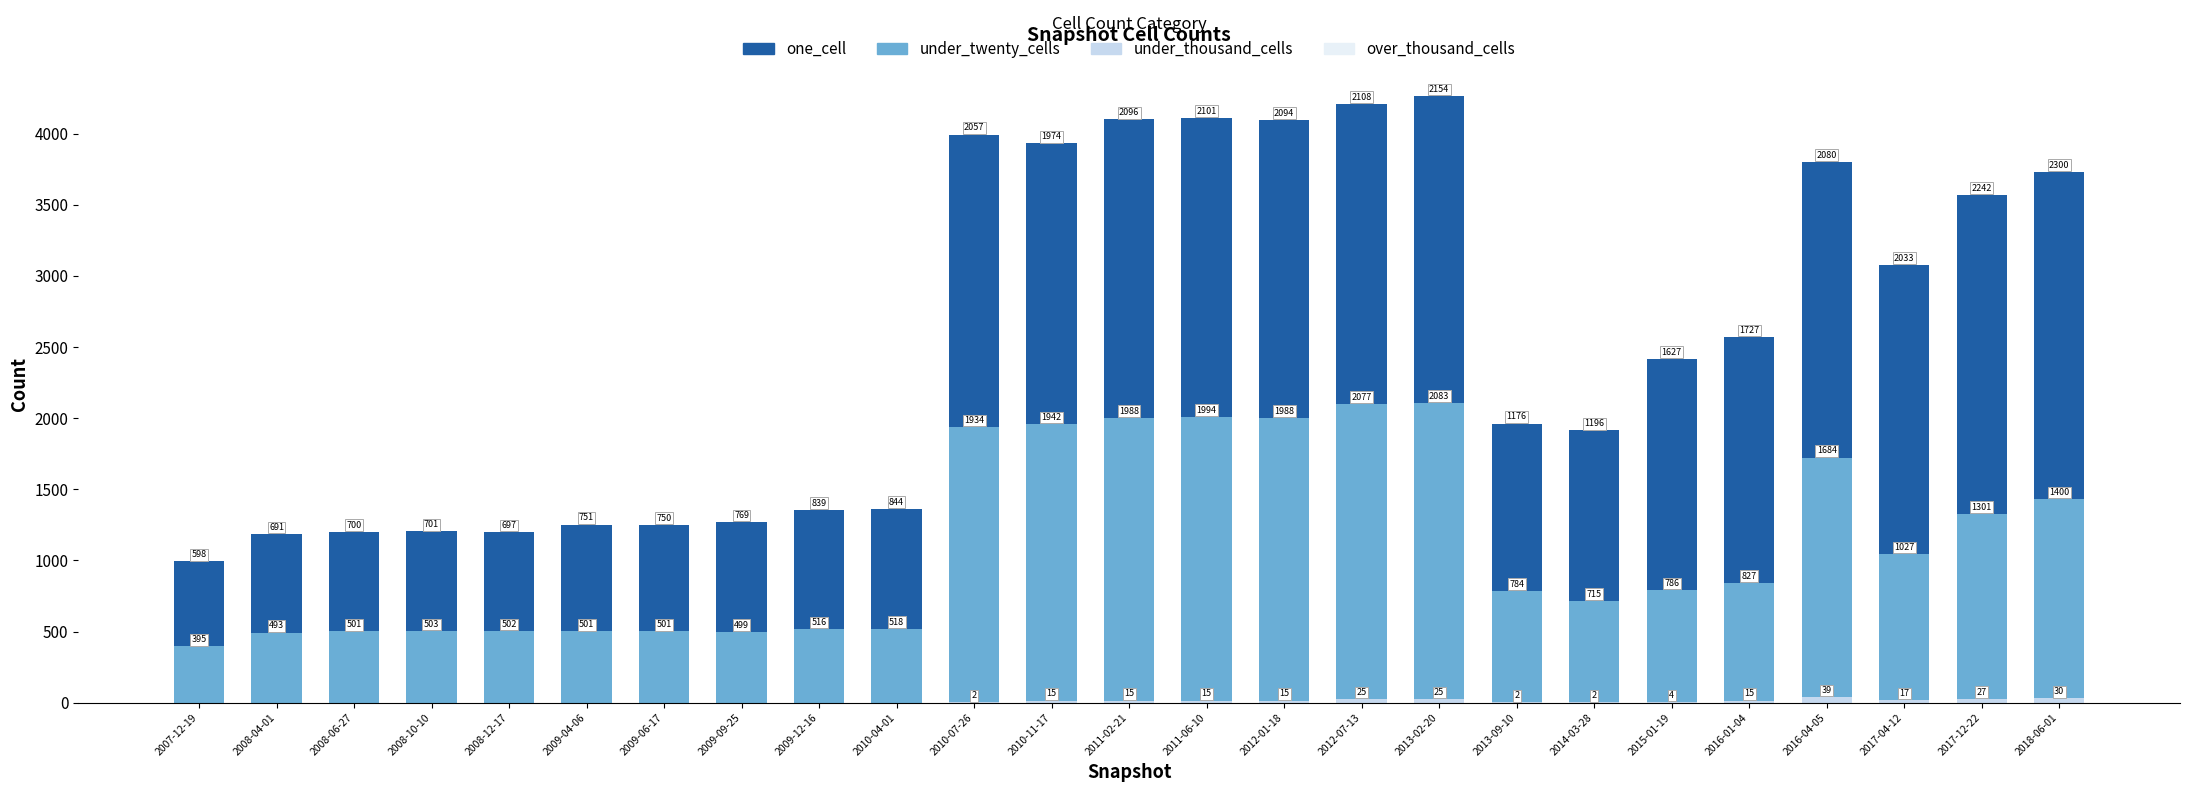

What is the total value across all series at 2010-04-01?

1362